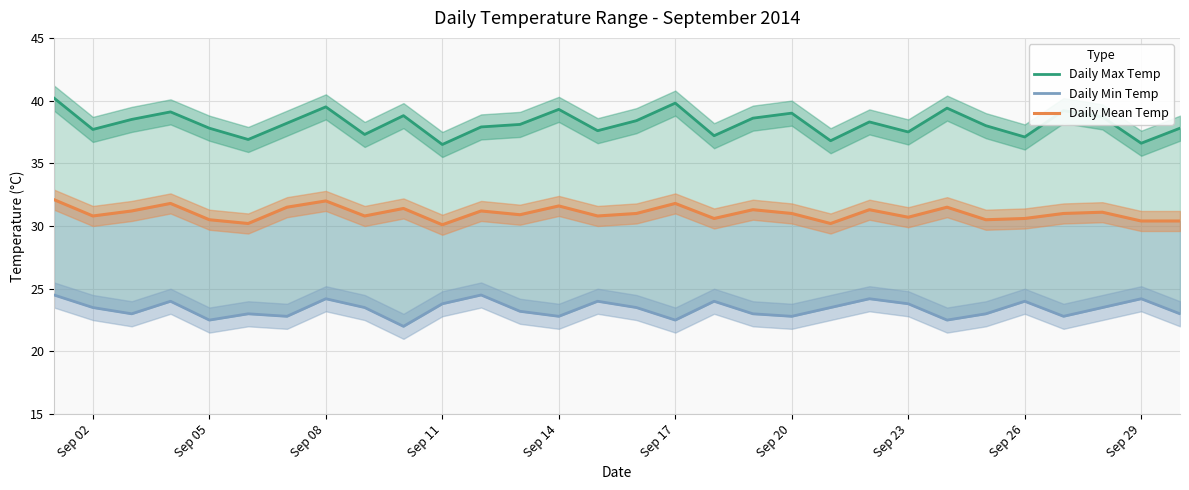

Reading left to right, extract all data points from this chart.

Daily Max Temp: 40.2	37.7	38.5	39.1	37.8	36.9	38.2	39.5	37.3	38.8	36.5	37.9	38.1	39.3	37.6	38.4	39.8	37.2	38.6	39.0	36.8	38.3	37.5	39.4	38.0	37.1	39.2	38.7	36.6	37.8
Daily Min Temp: 24.5	23.5	23.0	24.0	22.5	23.0	22.8	24.2	23.5	22.0	23.8	24.5	23.2	22.8	24.0	23.5	22.5	24.0	23.0	22.8	23.5	24.2	23.8	22.5	23.0	24.0	22.8	23.5	24.2	23.0
Daily Mean Temp: 32.1	30.8	31.2	31.8	30.5	30.2	31.5	32.0	30.8	31.4	30.1	31.2	30.9	31.6	30.8	31.0	31.8	30.6	31.3	31.0	30.2	31.3	30.7	31.5	30.5	30.6	31.0	31.1	30.4	30.4